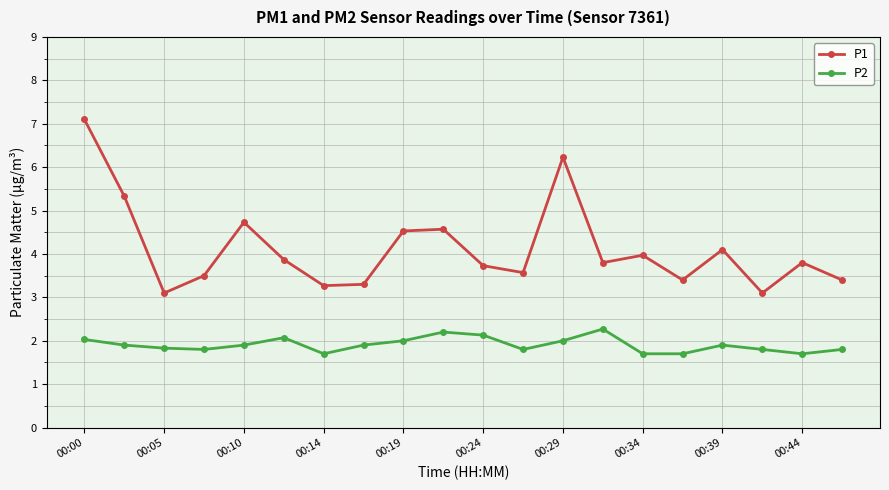

What is the difference between the maximum and minimum values in the P2 series?

0.6